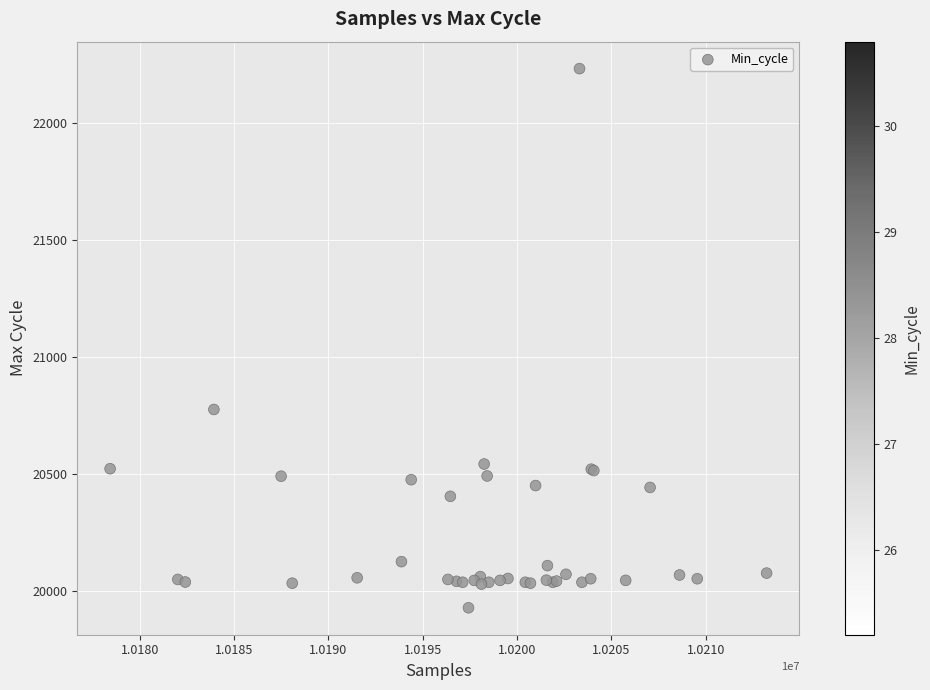

What Y value in the scatter plot is closest to 21081?

20777